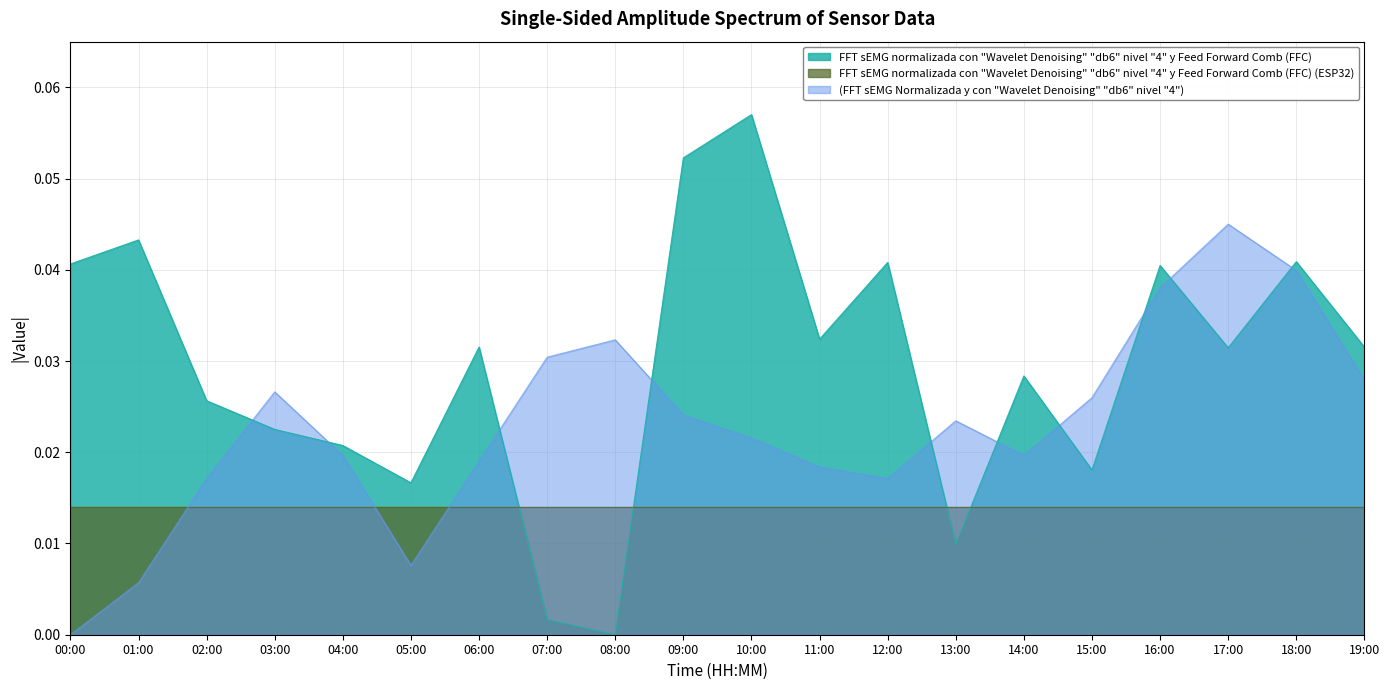

Which series has the widest spread of values?

FFT sEMG normalizada con "Wavelet Denoising" "db6" nivel "4" y Feed Forward Comb (FFC)